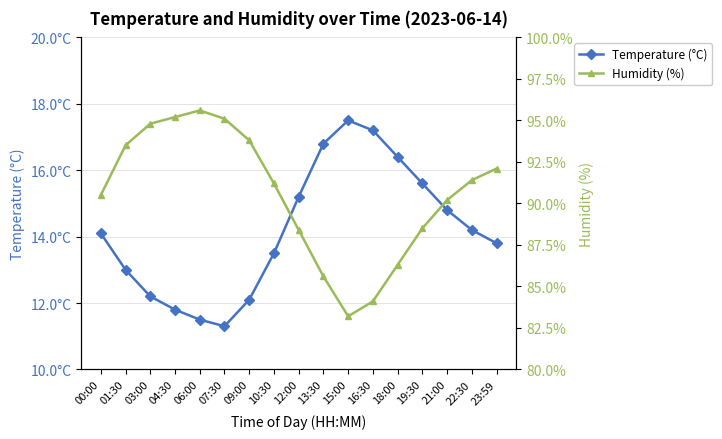

True or false: Temperature (°C) has a value of 16.1 at 03:00.

False